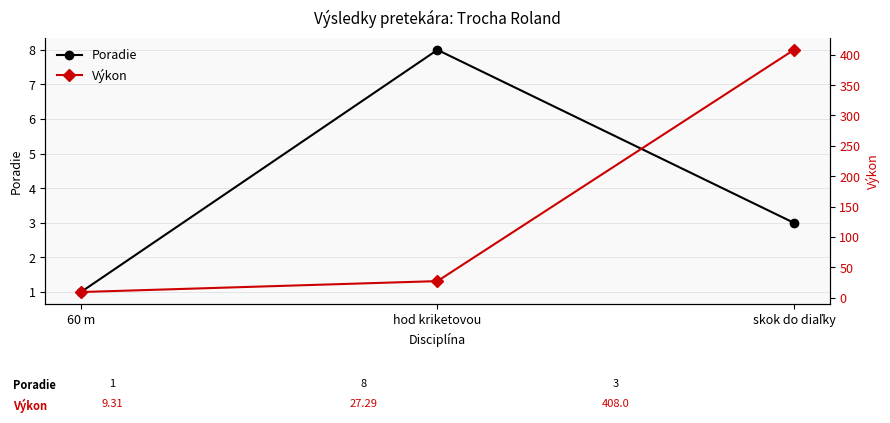

Reading left to right, list all the values displayed in this chart.

Poradie: 1.0	8.0	3.0
Výkon: 9.3	27.3	408.0